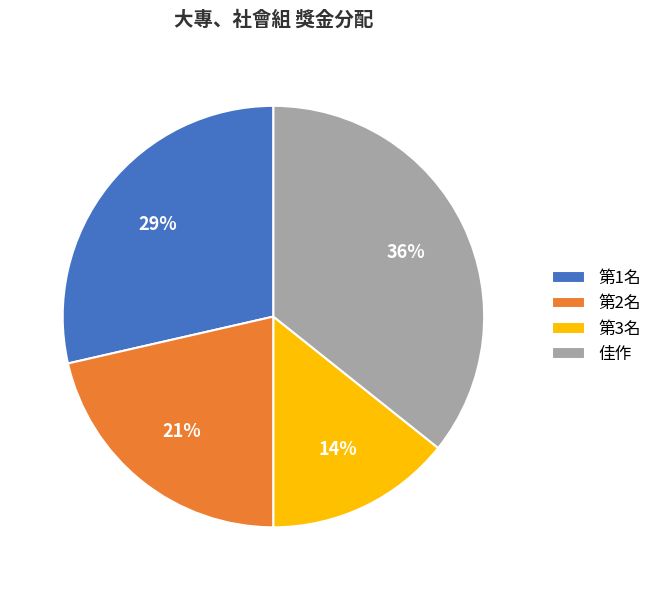

Does any single category account for the majority?

No